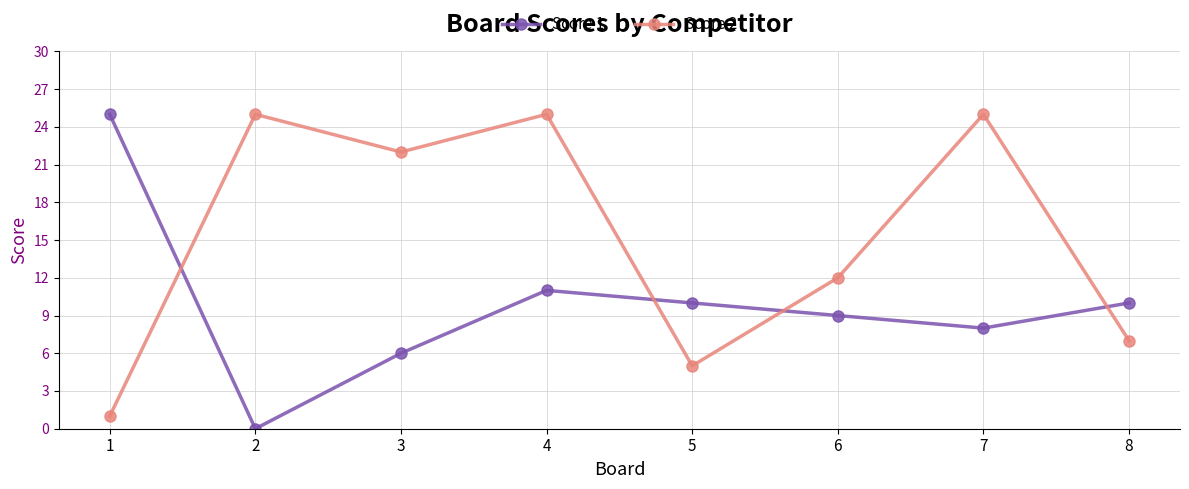

How many data points in Score 2 are less than 22?

4